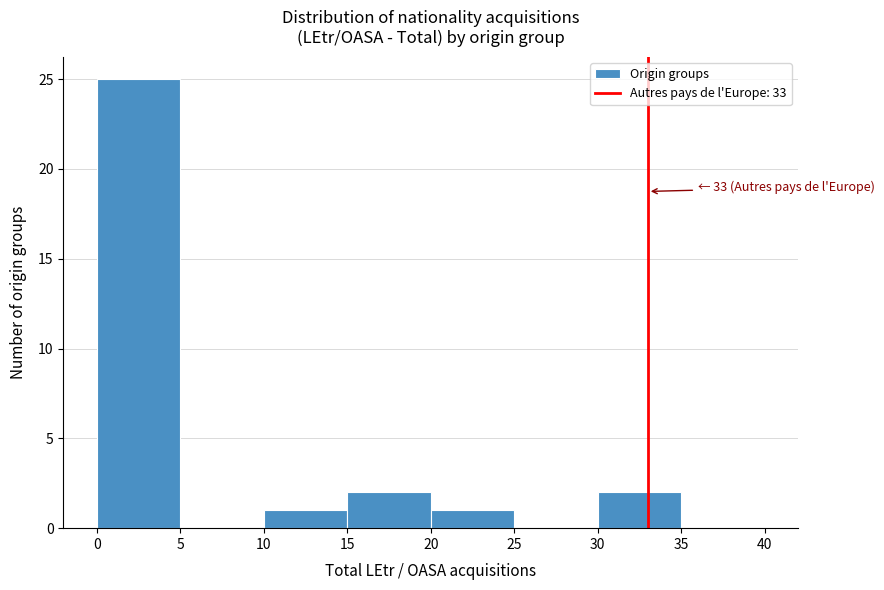

Which range on the x-axis has the tallest bar?

0 to 5